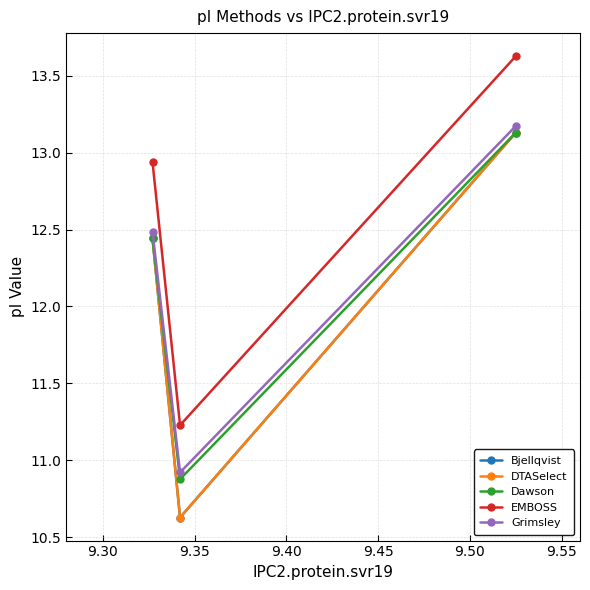

Does the chart have visible grid lines?

Yes